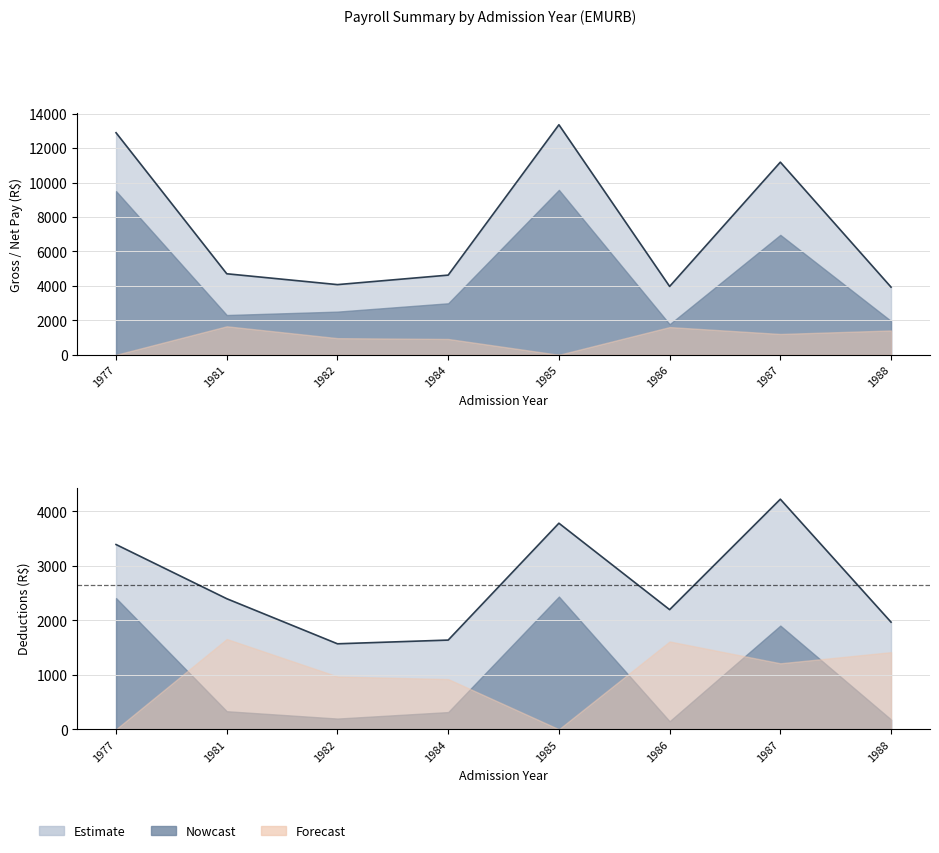

Reading left to right, extract all data points from this chart.

BRUTO: 1977=12896.4	1981=4706.8	1982=4077.1	1984=4628.7	1985=13360.5	1986=3971.9	1987=11188.6	1988=3930.2
TOTAL_LIQUIDO: 1977=9506.6	1981=2311.3	1982=2509.0	1984=2992.4	1985=9579.7	1986=1777.2	1987=6967.0	1988=1964.8
TOTAL_DESC: 1977=3389.7	1981=2395.4	1982=1568.0	1984=1636.3	1985=3780.8	1986=2194.7	1987=4221.6	1988=1965.4
IMPOSTO_RENDA: 1977=2406.9	1981=331.0	1982=196.2	1984=315.2	1985=2434.6	1986=147.0	1987=1902.1	1988=178.9
OUTR_DESC: 1977=0.0	1981=1656.1	1982=967.8	1984=920.5	1985=0.0	1986=1610.8	1987=1210.2	1988=1414.4